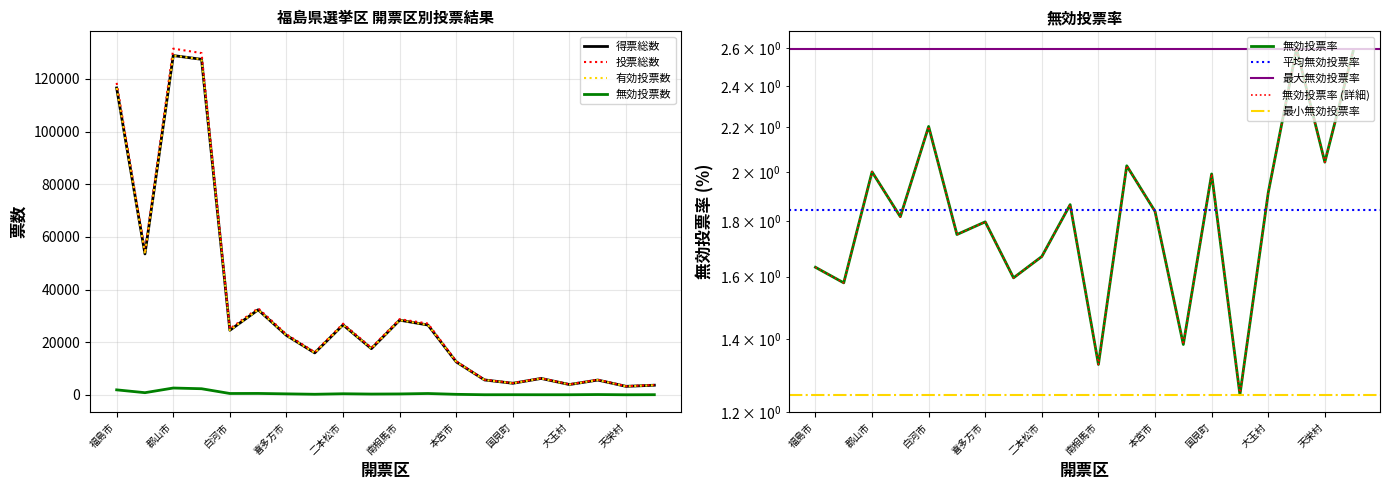

Rank the series at 相馬市 from highest to lowest value.

投票総数, 得票総数, 有効投票数, 無効投票数, 無効投票率